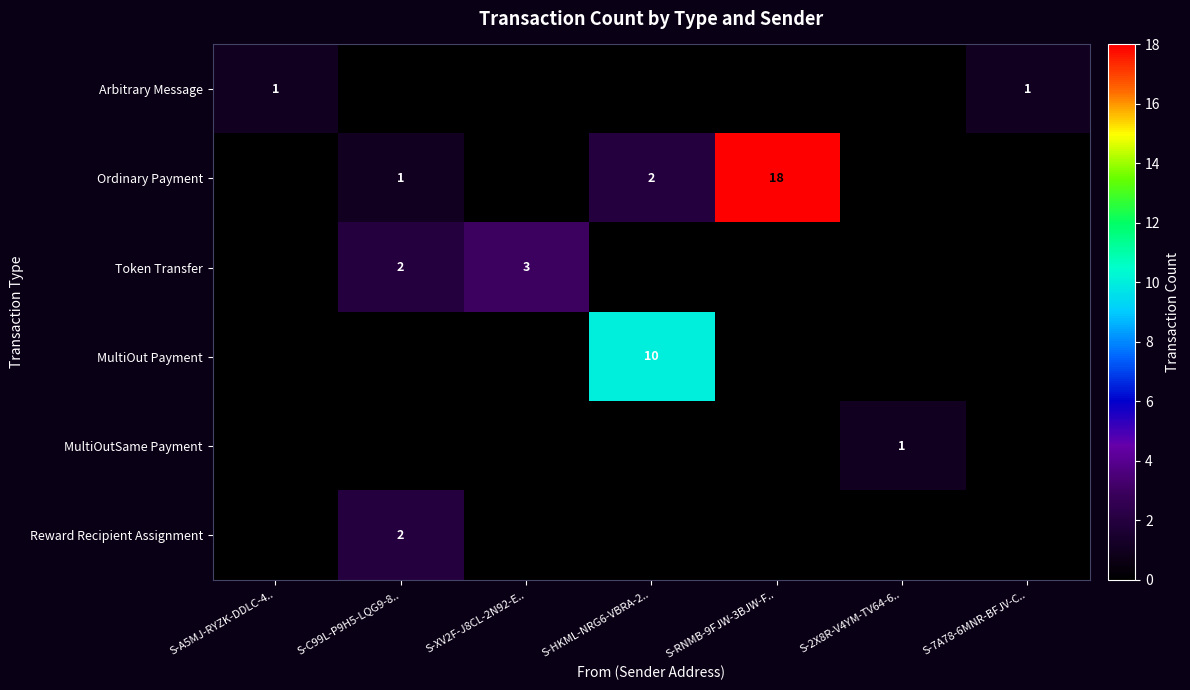

True or false: Reward Recipient Assignment has a value of 2 at S-C99L-P9H5-LQG9-8...

True